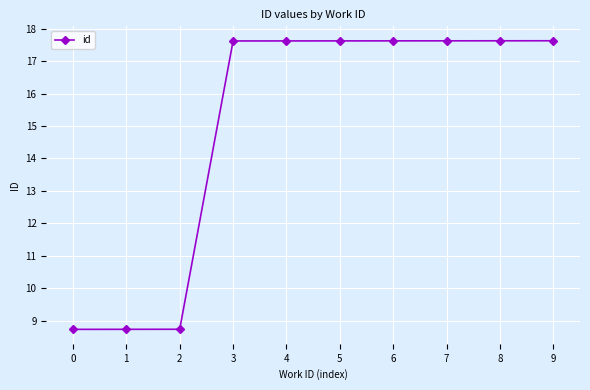

What is the smallest value displayed?

8.7